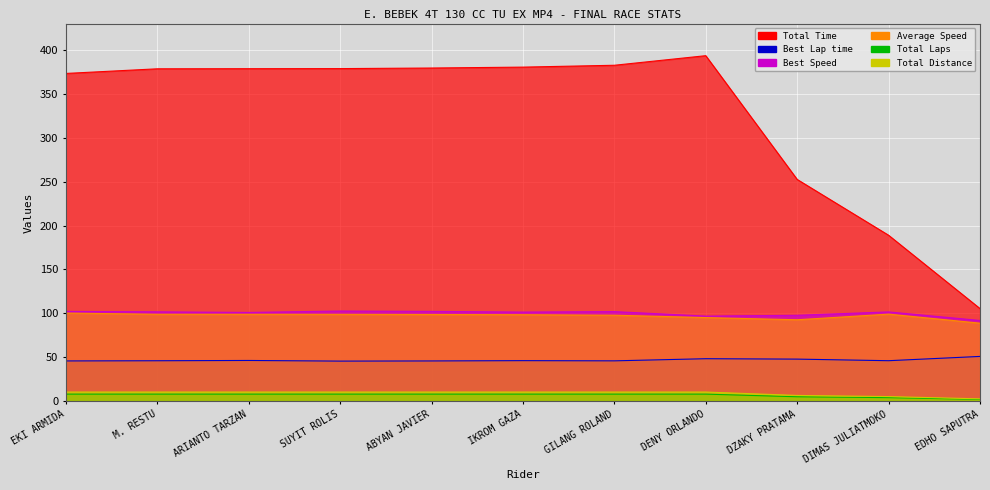

What is the average value of the Best Lap time series?

46.8